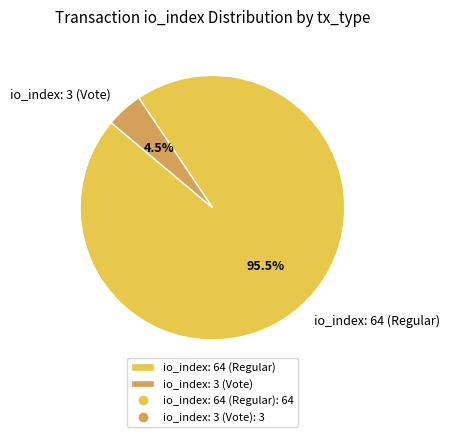

Is there any slice that represents more than half of the pie?

Yes